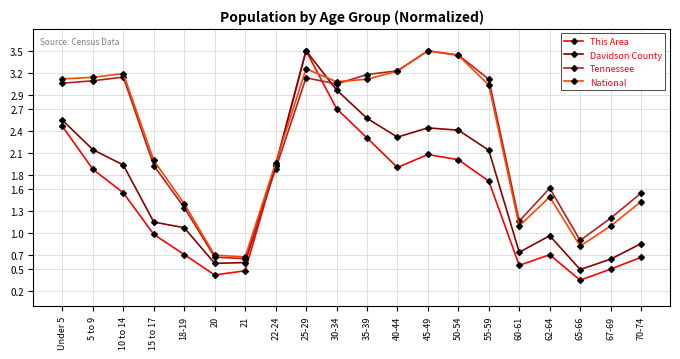

What position from the right is 40-44?

9